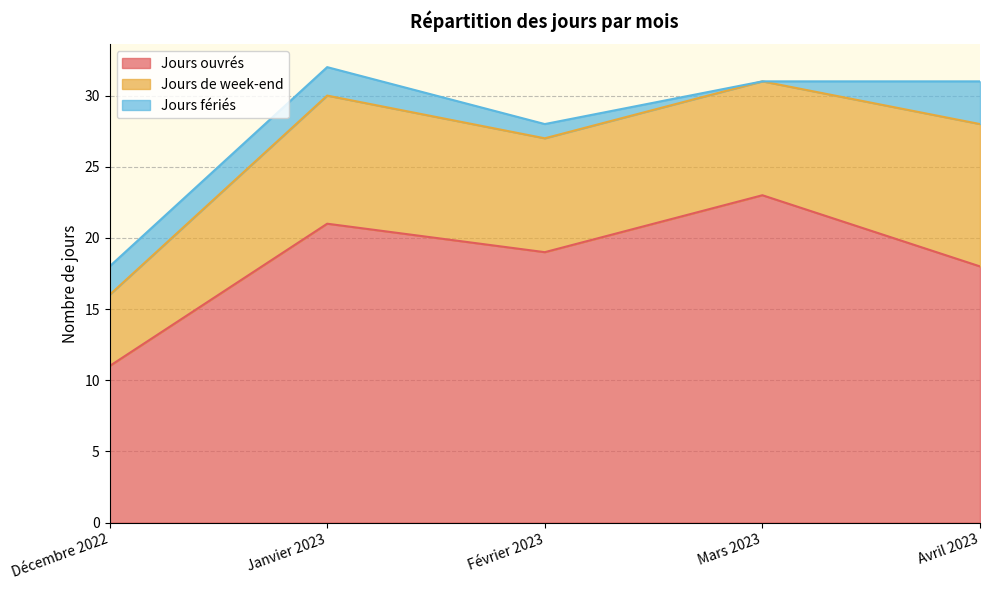

How many lines are shown in the chart?

3